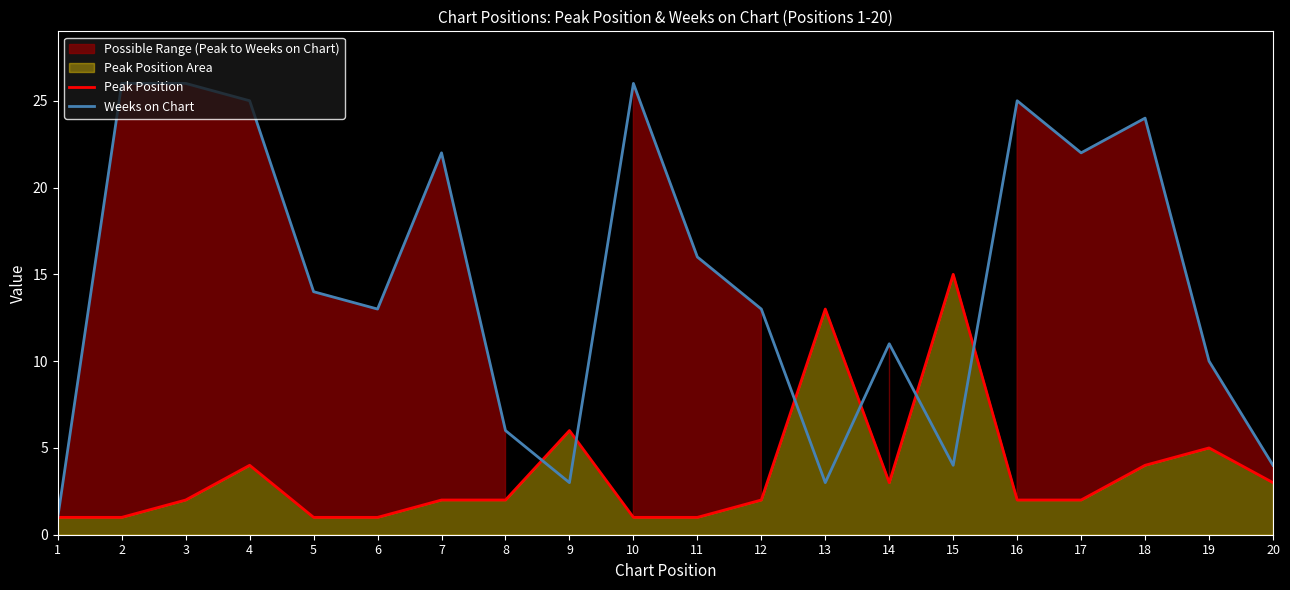

What is the value of the Weeks on Chart point at the 14th from the left?

11